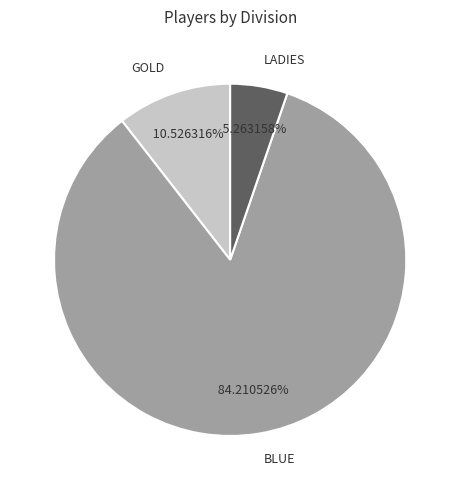

Is there a majority slice in this chart?

Yes